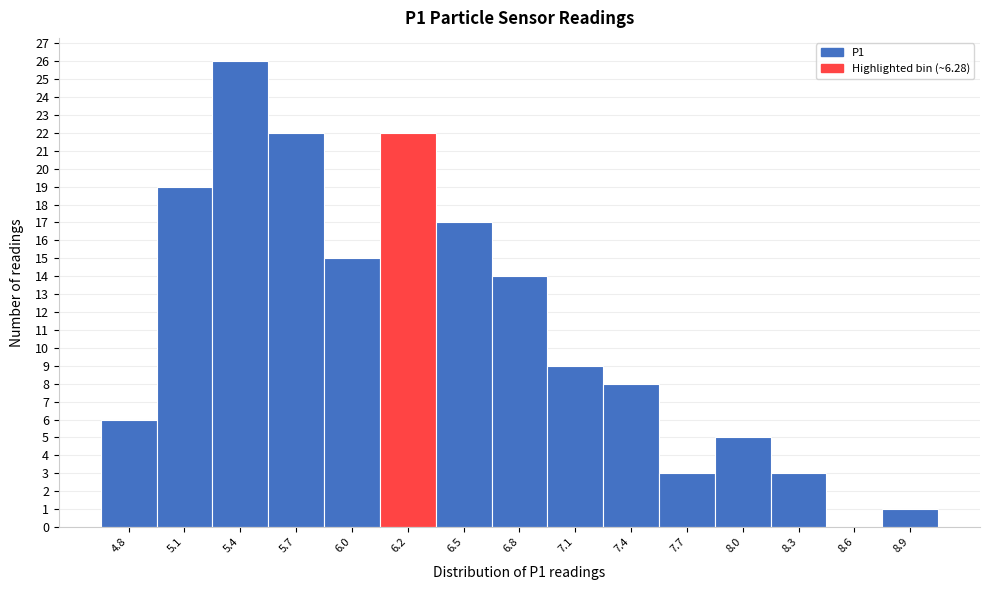

Reading left to right, list all the values displayed in this chart.

4.8=6	5.1=19	5.4=26	5.7=22	6.0=15	6.2=22	6.5=17	6.8=14	7.1=9	7.4=8	7.7=3	8.0=5	8.3=3	8.6=0	8.9=1